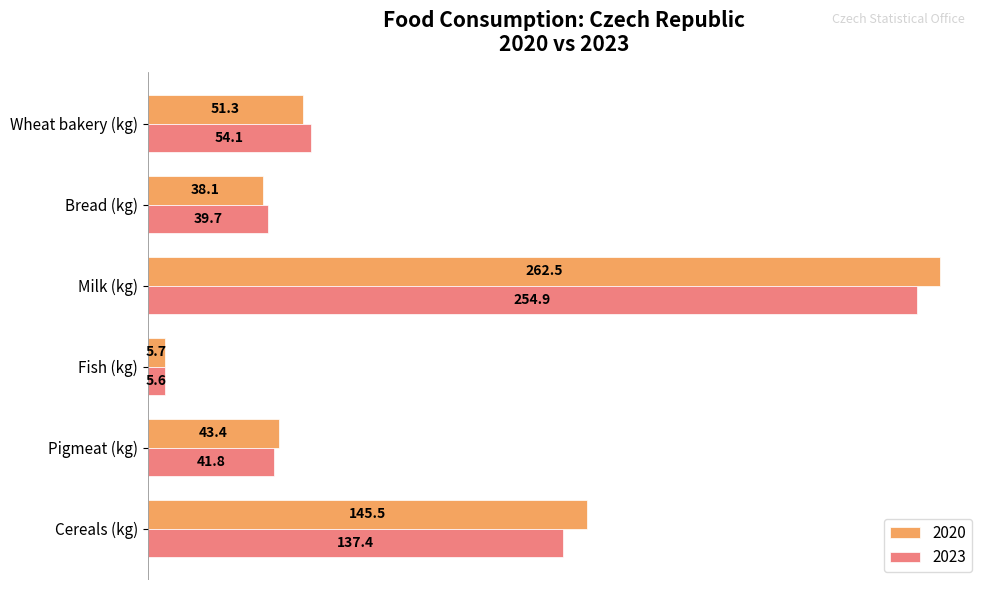

What is the difference between the maximum and minimum values in the 2020 series?

256.8